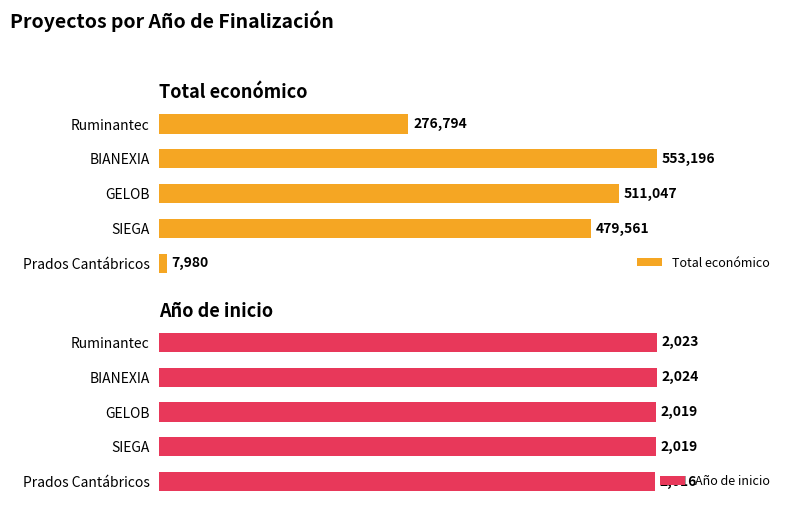

Rank the categories by Total económico value from highest to lowest.

BIANEXIA, GELOB, SIEGA, Ruminantec, Prados Cantábricos